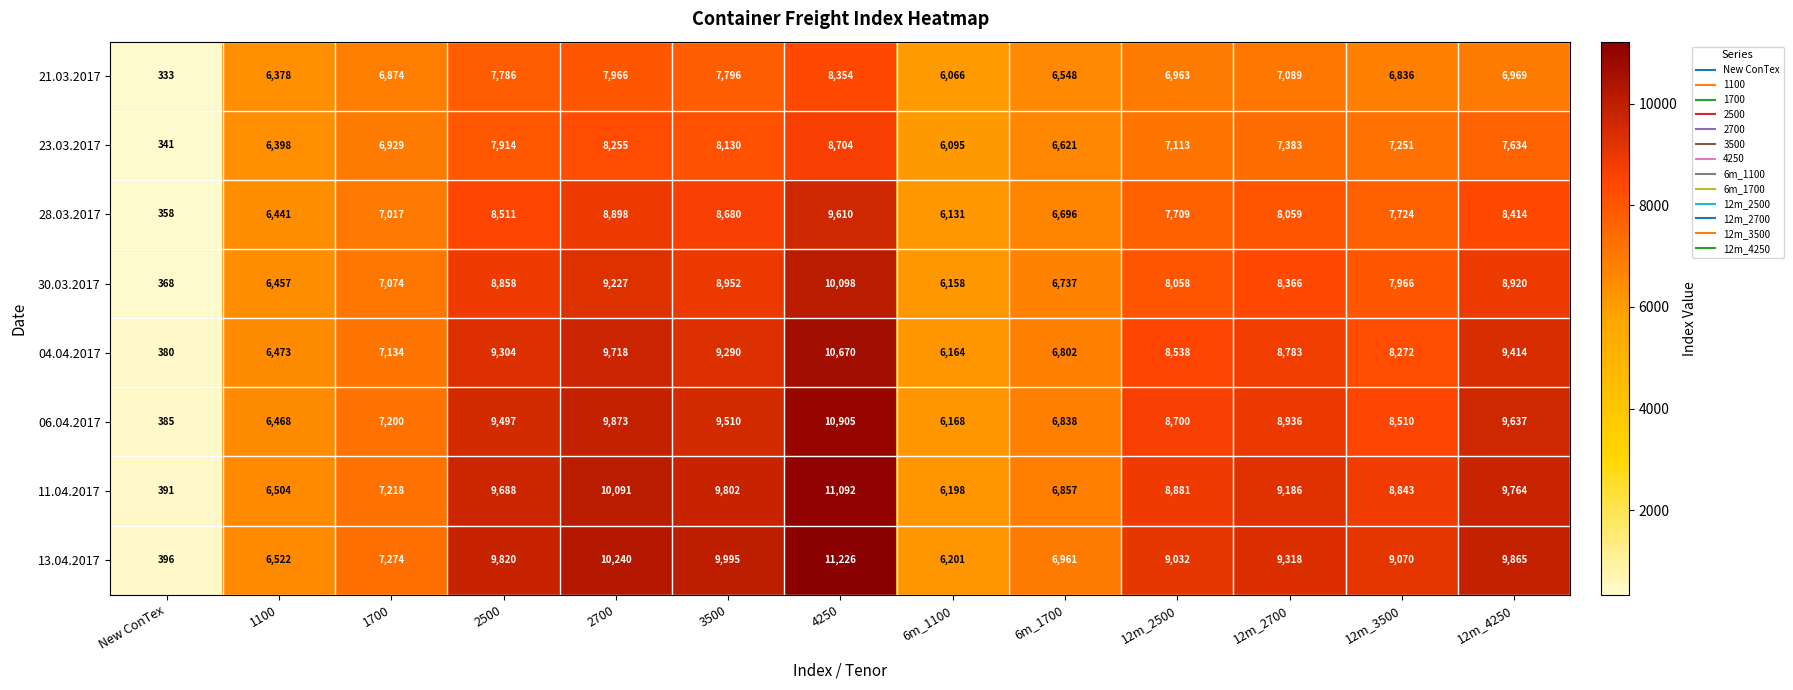

How many categories are shown in the chart?

13